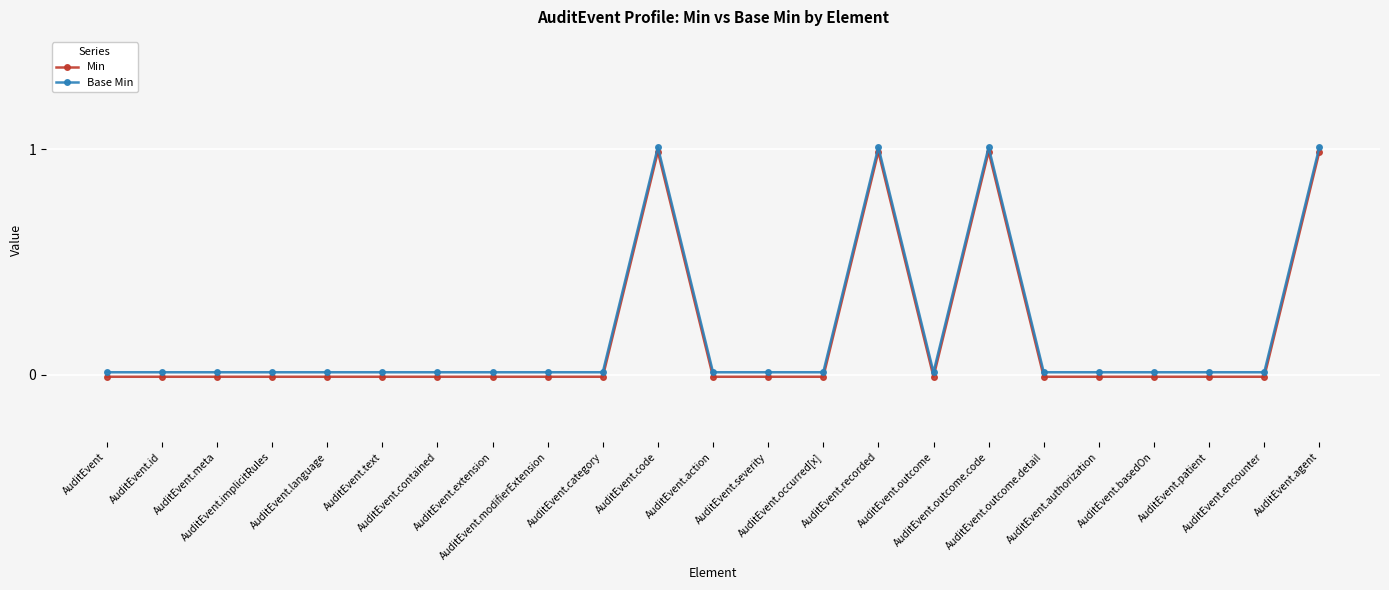

What is the difference between the maximum and minimum values in the Base Min series?

1.0